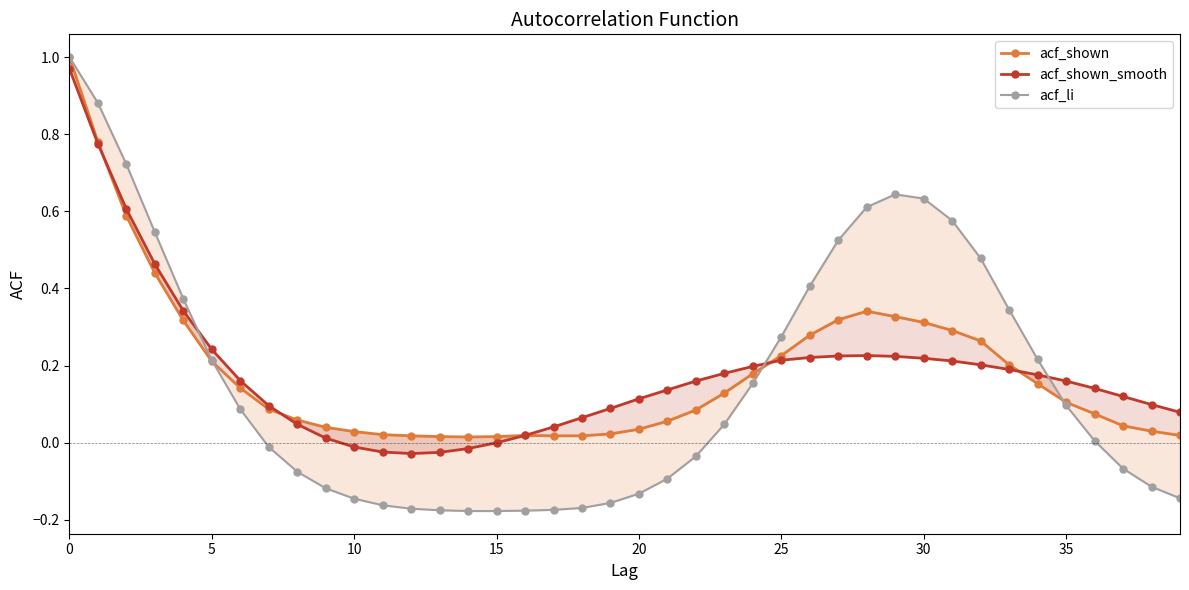

How many lines are shown in the chart?

3